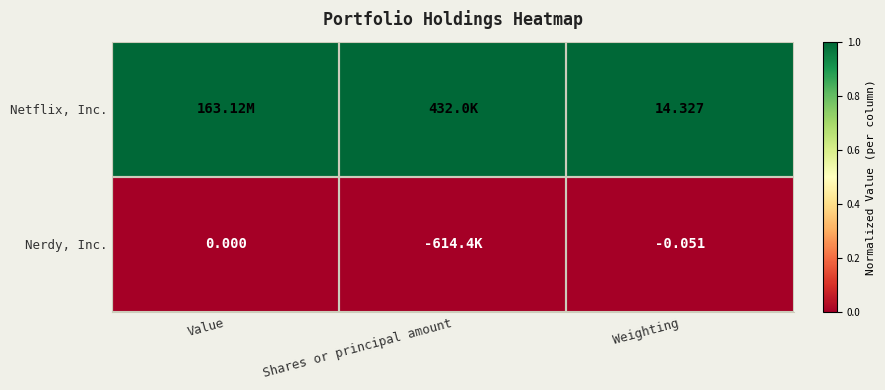

Which category has the highest value across all series?

Value